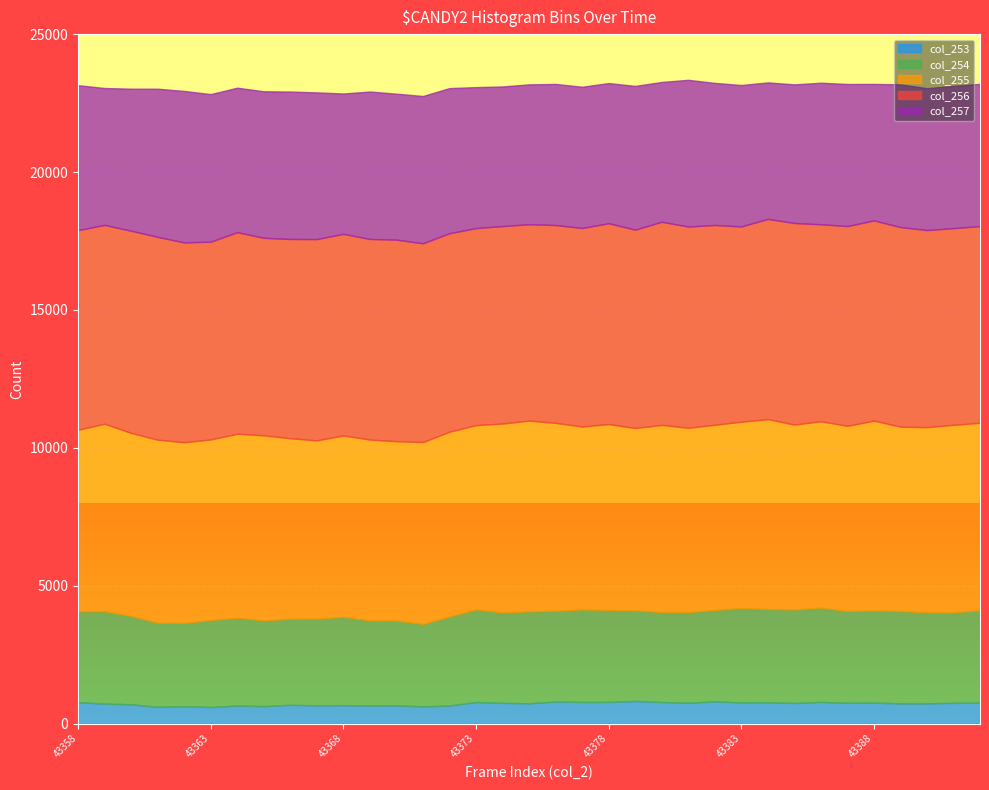

Reading right to left, transcribe all the data shown in this chart.

col_253: 43392=763	43391=753	43390=736	43389=734	43388=763	43387=759	43386=789	43385=748	43384=777	43383=772	43382=809	43381=758	43380=786	43379=822	43378=789	43377=788	43376=803	43375=737	43374=752	43373=784	43372=656	43371=629	43370=664	43369=656	43368=672	43367=665	43366=683	43365=636	43364=657	43363=602	43362=634	43361=611	43360=701	43359=727	43358=777
col_254: 43392=3349	43391=3286	43390=3303	43389=3349	43388=3342	43387=3326	43386=3421	43385=3390	43384=3383	43383=3421	43382=3315	43381=3286	43380=3262	43379=3287	43378=3336	43377=3353	43376=3290	43375=3335	43374=3281	43373=3359	43372=3229	43371=2986	43370=3076	43369=3087	43368=3205	43367=3143	43366=3122	43365=3110	43364=3183	43363=3154	43362=3020	43361=3050	43360=3204	43359=3349	43358=3300
col_255: 43392=6796	43391=6796	43390=6712	43389=6685	43388=6882	43387=6713	43386=6755	43385=6706	43384=6882	43383=6755	43382=6713	43381=6683	43380=6784	43379=6609	43378=6737	43377=6634	43376=6812	43375=6916	43374=6848	43373=6682	43372=6700	43371=6596	43370=6501	43369=6558	43368=6573	43367=6463	43366=6543	43365=6707	43364=6672	43363=6548	43362=6550	43361=6635	43360=6636	43359=6800	43358=6579
col_256: 43392=7131	43391=7131	43390=7144	43389=7236	43388=7258	43387=7243	43386=7141	43385=7307	43384=7258	43383=7079	43382=7243	43381=7297	43380=7365	43379=7192	43378=7282	43377=7195	43376=7173	43375=7119	43374=7159	43373=7143	43372=7196	43371=7205	43370=7307	43369=7271	43368=7309	43367=7297	43366=7224	43365=7161	43364=7307	43363=7170	43362=7244	43361=7353	43360=7330	43359=7207	43358=7237
col_257: 43392=5158	43391=5158	43390=5144	43389=5175	43388=4949	43387=5151	43386=5132	43385=5027	43384=4949	43383=5127	43382=5151	43381=5319	43380=5068	43379=5212	43378=5081	43377=5121	43376=5116	43375=5071	43374=5062	43373=5110	43372=5262	43371=5340	43370=5293	43369=5346	43368=5088	43367=5319	43366=5345	43365=5313	43364=5238	43363=5351	43362=5491	43361=5372	43360=5150	43359=4963	43358=5254